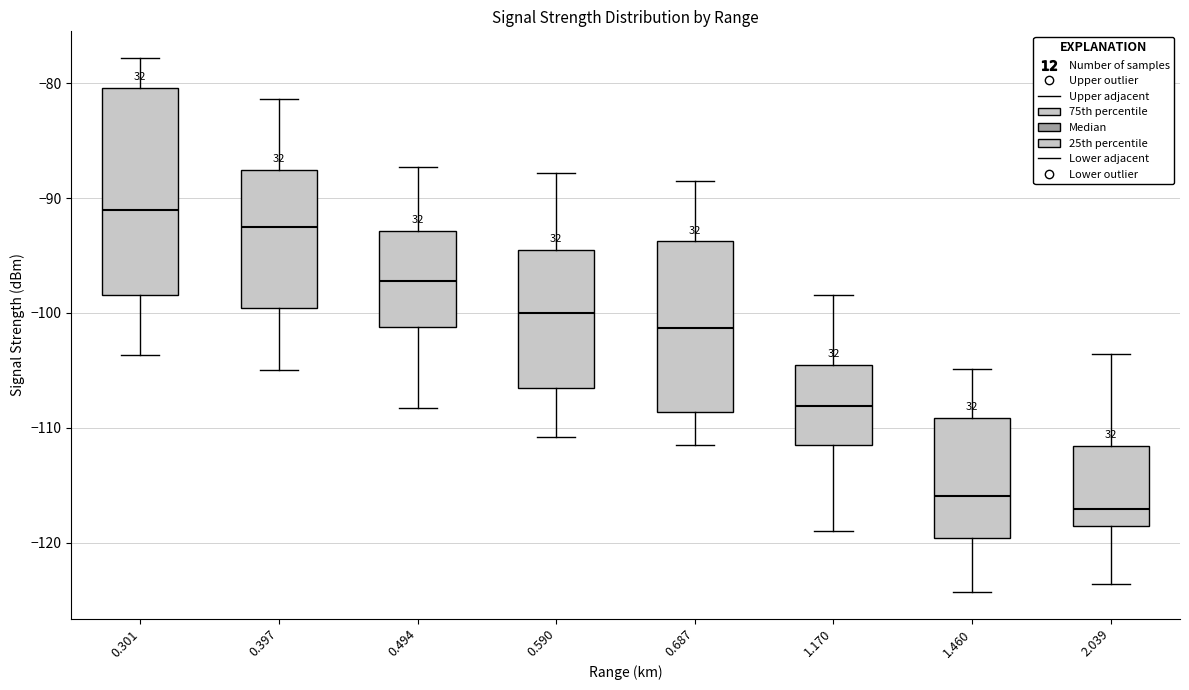

Comparing the boxes themselves (not the whiskers), which one is the tallest?

0.301